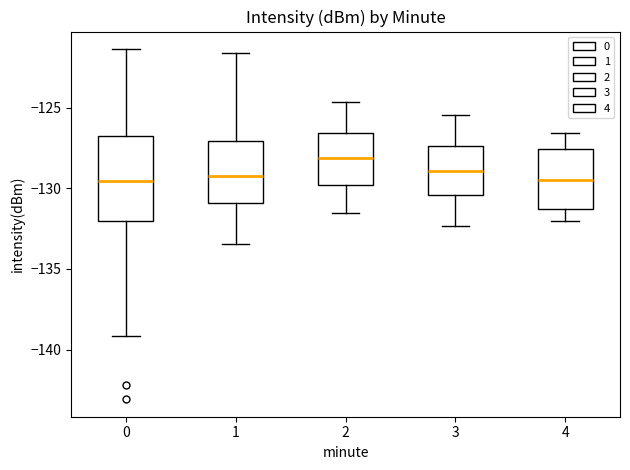

Reading left to right, transcribe this box plot: for each box, give where its median line is, the range the box spans, and where its two whiskers end, as read against the y-axis. The values are not printed on the chart, so give them approximately, as read against the axis.

0: median -129.5, box -132.0 to -127.0, whiskers -139.0 to -121.5
1: median -129.0, box -131.0 to -127.0, whiskers -133.5 to -121.5
2: median -128.0, box -130.0 to -126.5, whiskers -131.5 to -124.5
3: median -129.0, box -130.5 to -127.5, whiskers -132.5 to -125.5
4: median -129.5, box -131.5 to -127.5, whiskers -132.0 to -126.5